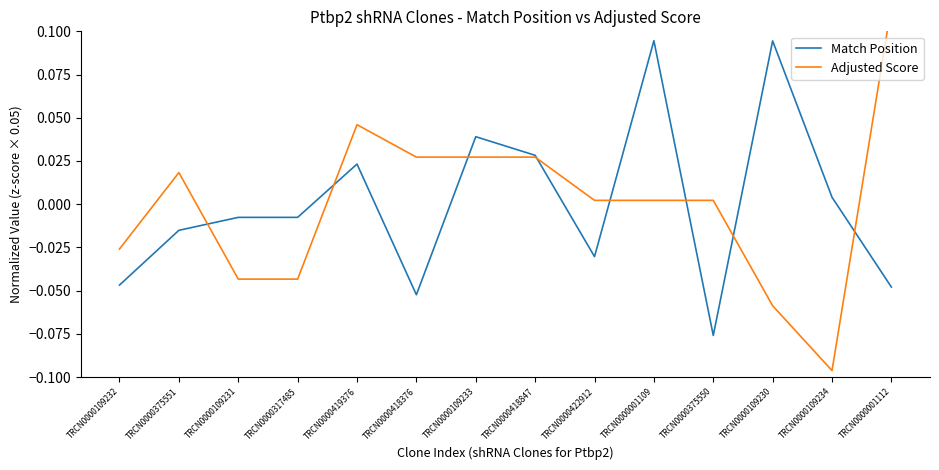

How many values in Adjusted Score are above zero?

9